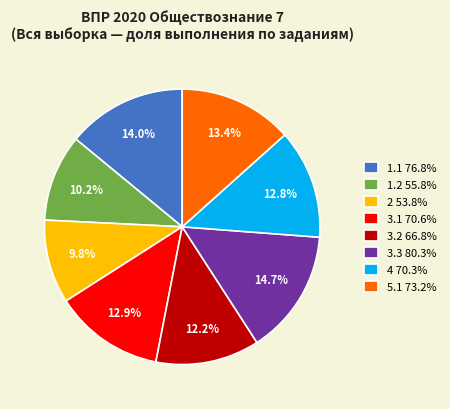

How many slices are in this pie chart?

8